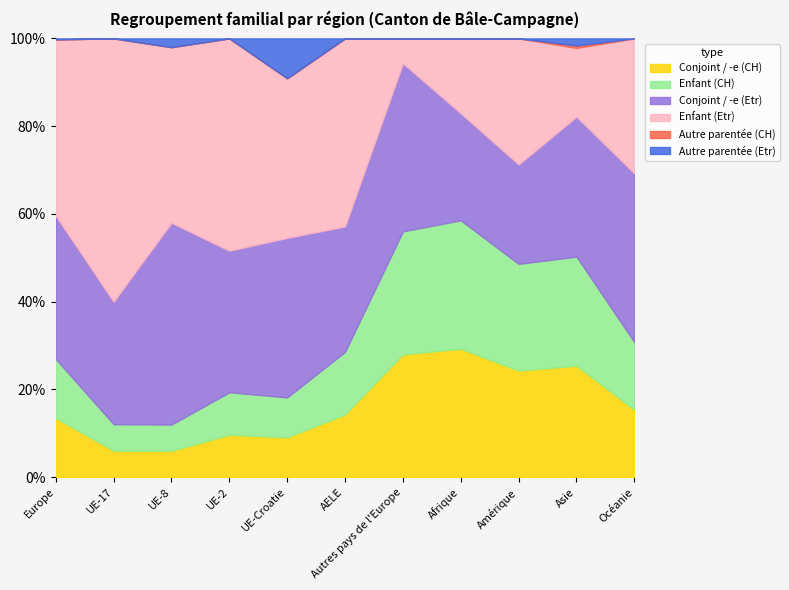

Which series changed the most between Europe and Océanie?

Enfant (Etr)